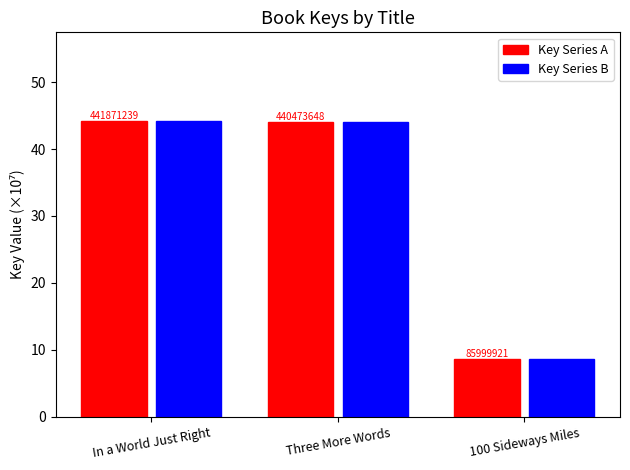

Between Three More Words and In a World Just Right, which is larger?

In a World Just Right